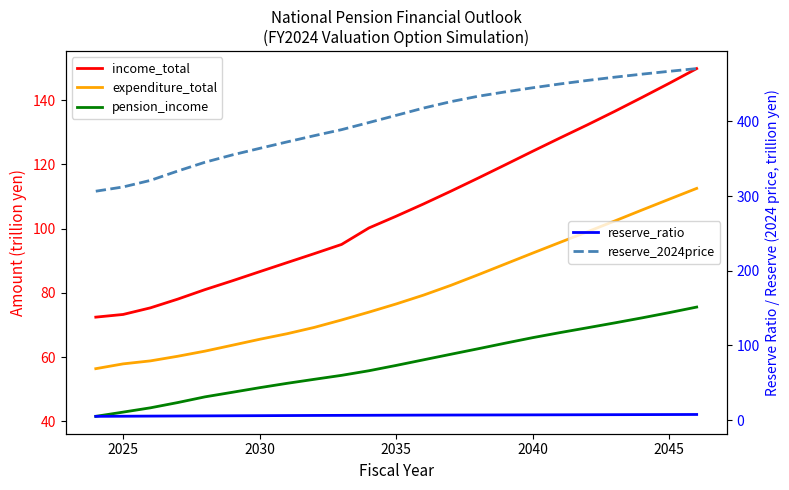

What is the average value of the pension_income series?

58.1